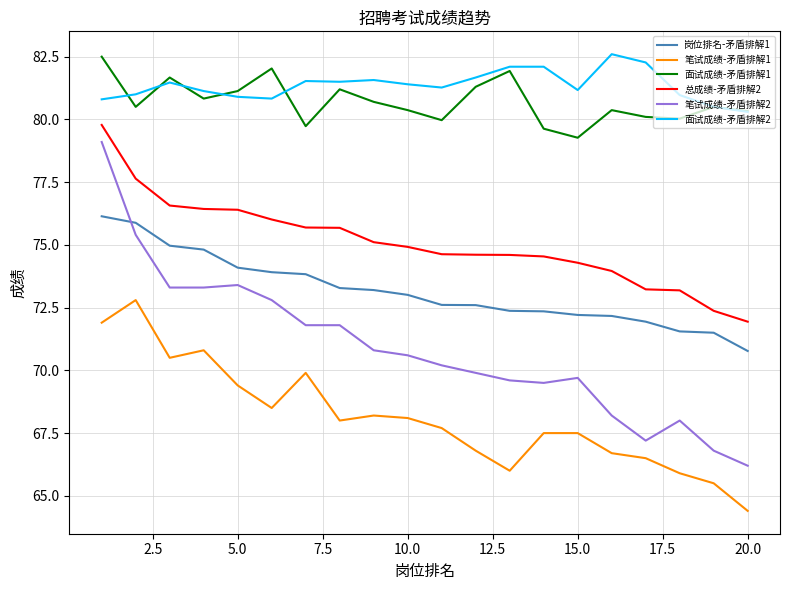

What is the lowest value of the 面试成绩-矛盾排解2 series?

80.3